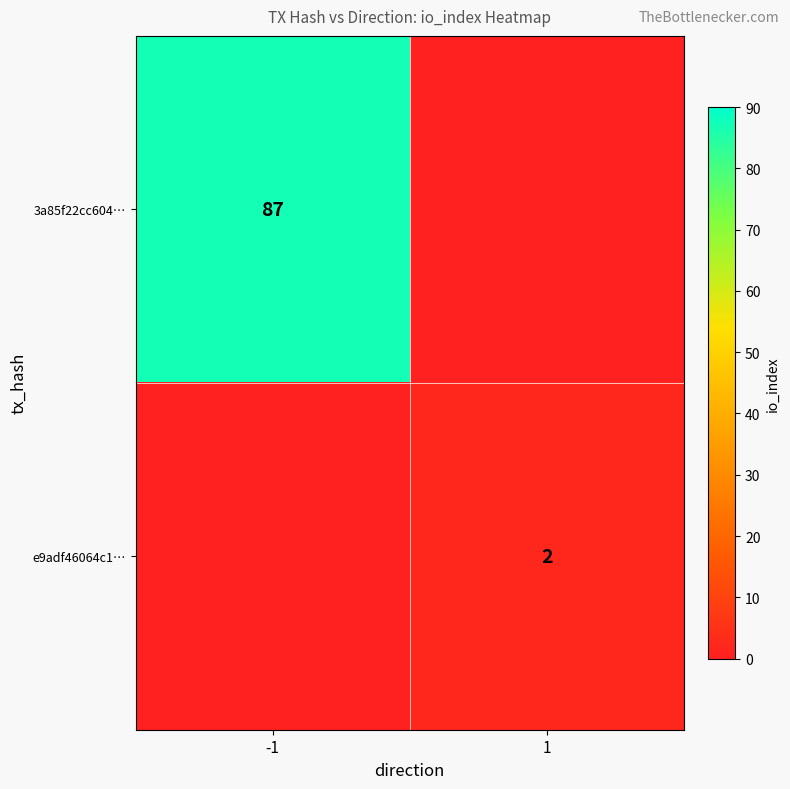

Which label corresponds to the largest value in the chart?

-1